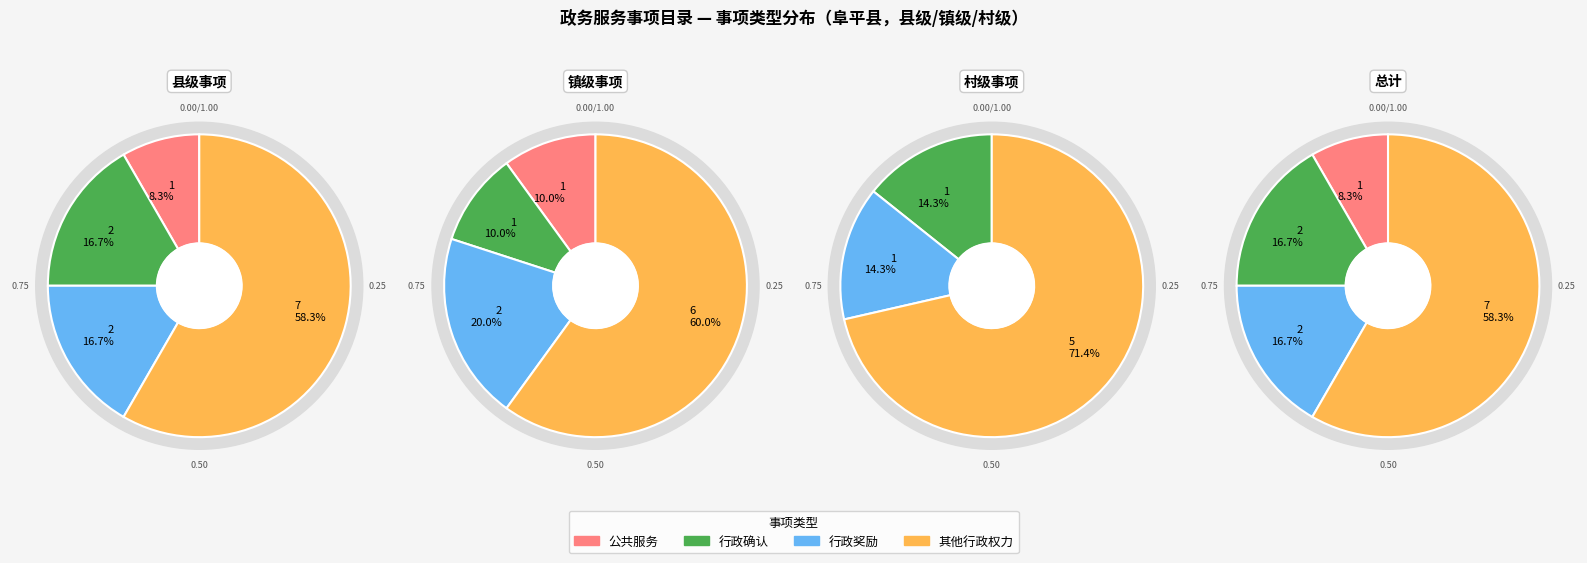

To the nearest percent, what is the average slice percentage?

25%